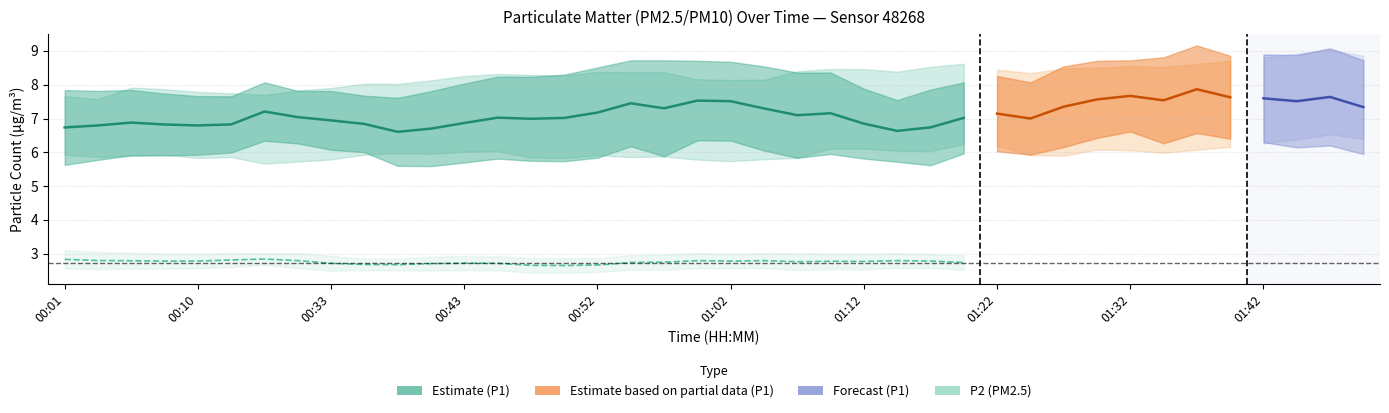

List the series in order of their overall mean, lowest first.

P2, P1